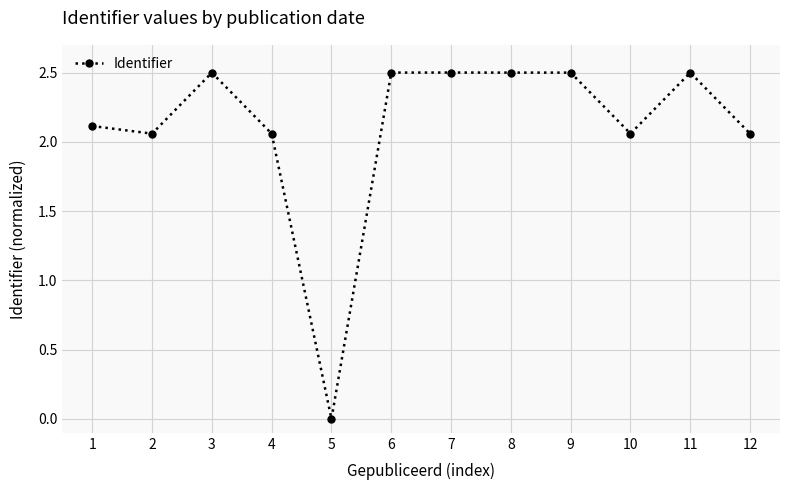

Where is the first local maximum?

3